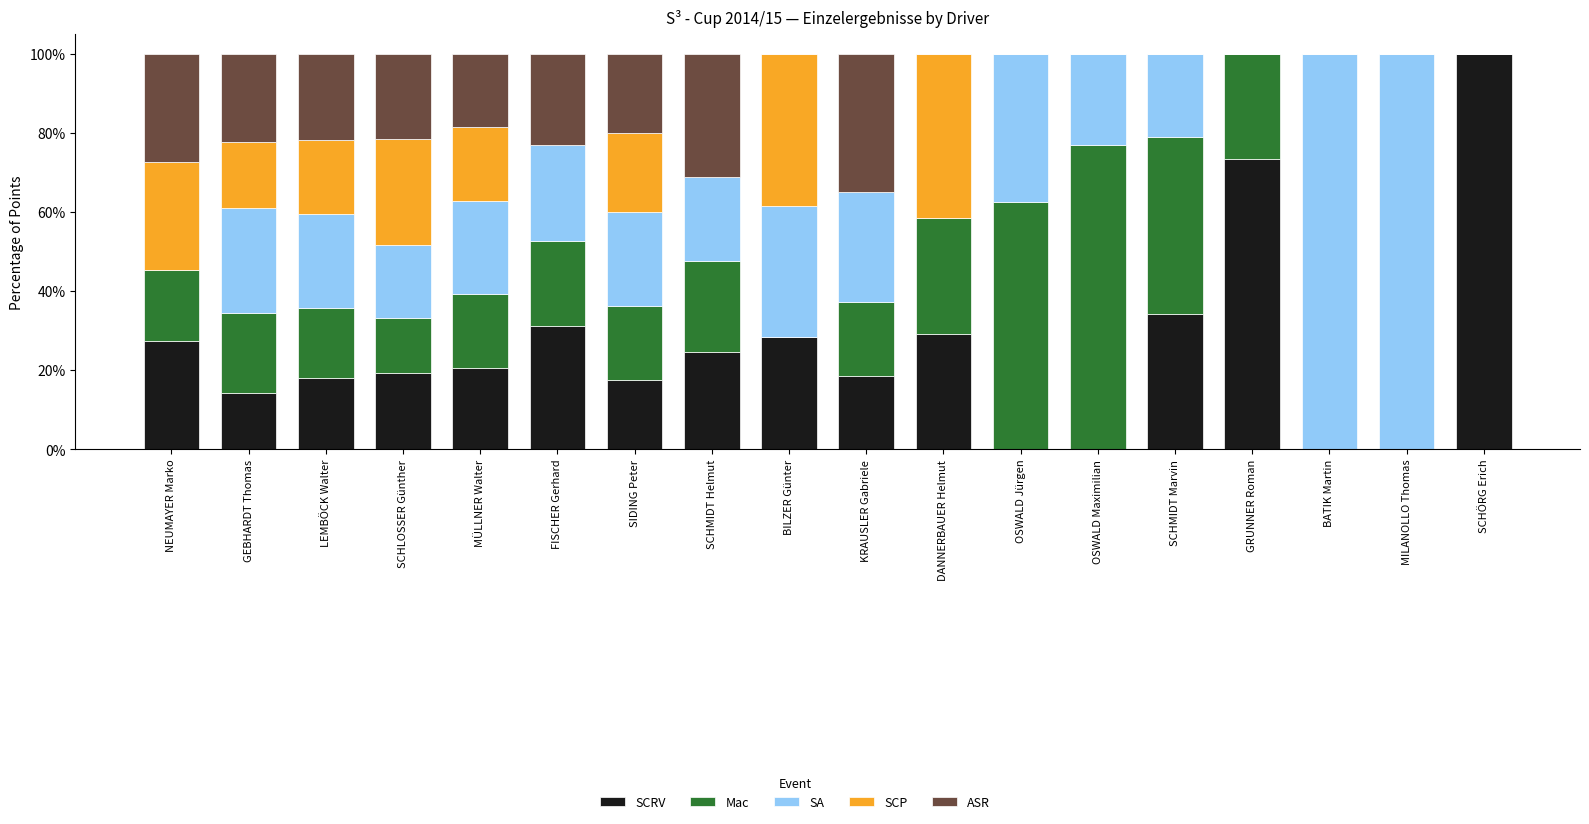

Are the bars horizontal?

No